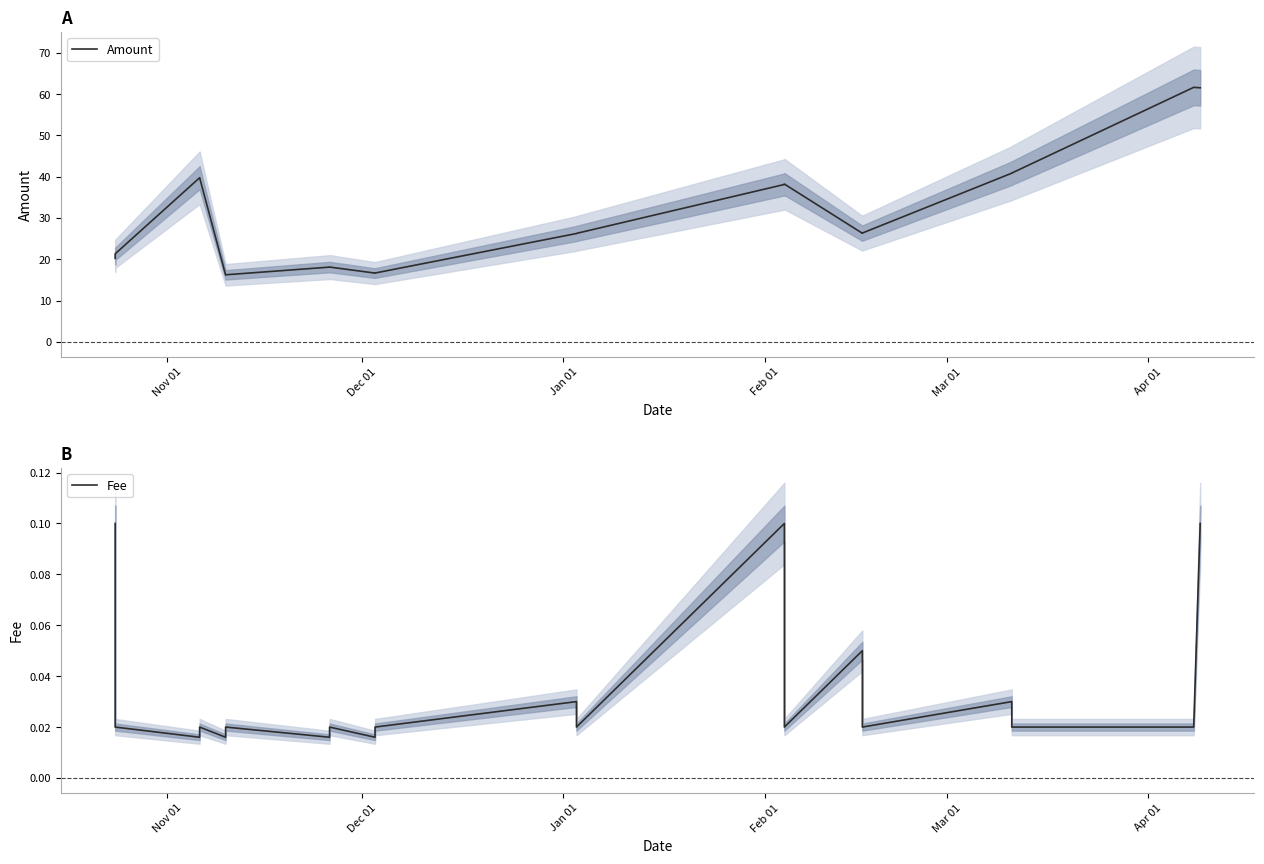

Does the chart have visible grid lines?

No